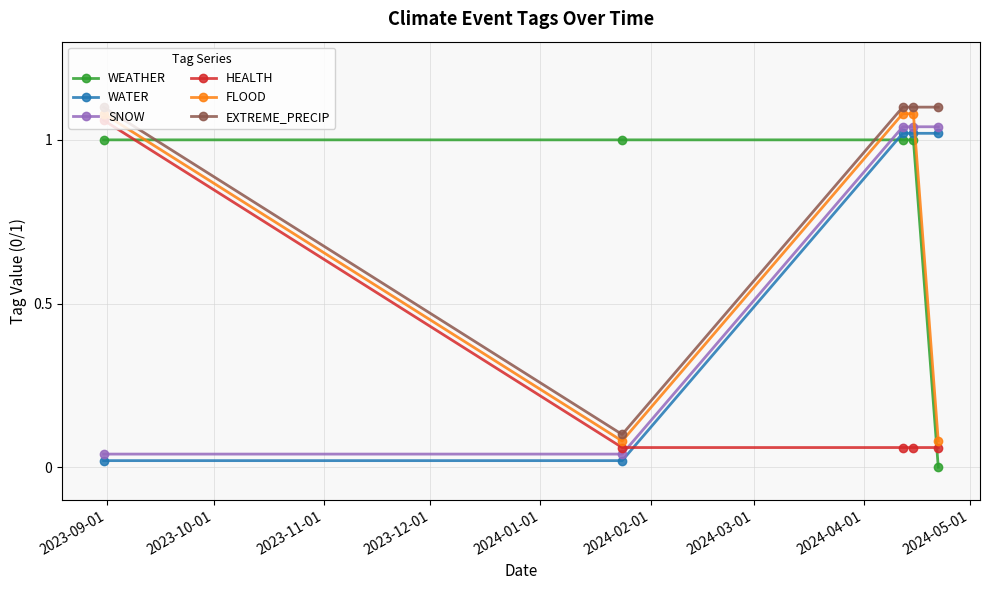

After their last crossing, which series has the higher values: HEALTH or WEATHER?

HEALTH